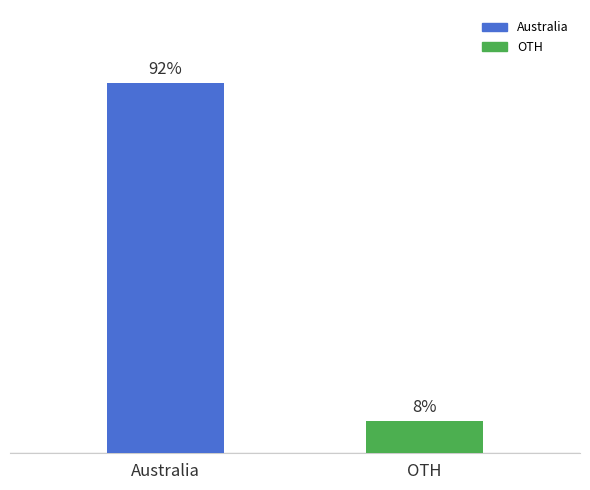

List the labels in order of value, largest first.

Australia, OTH